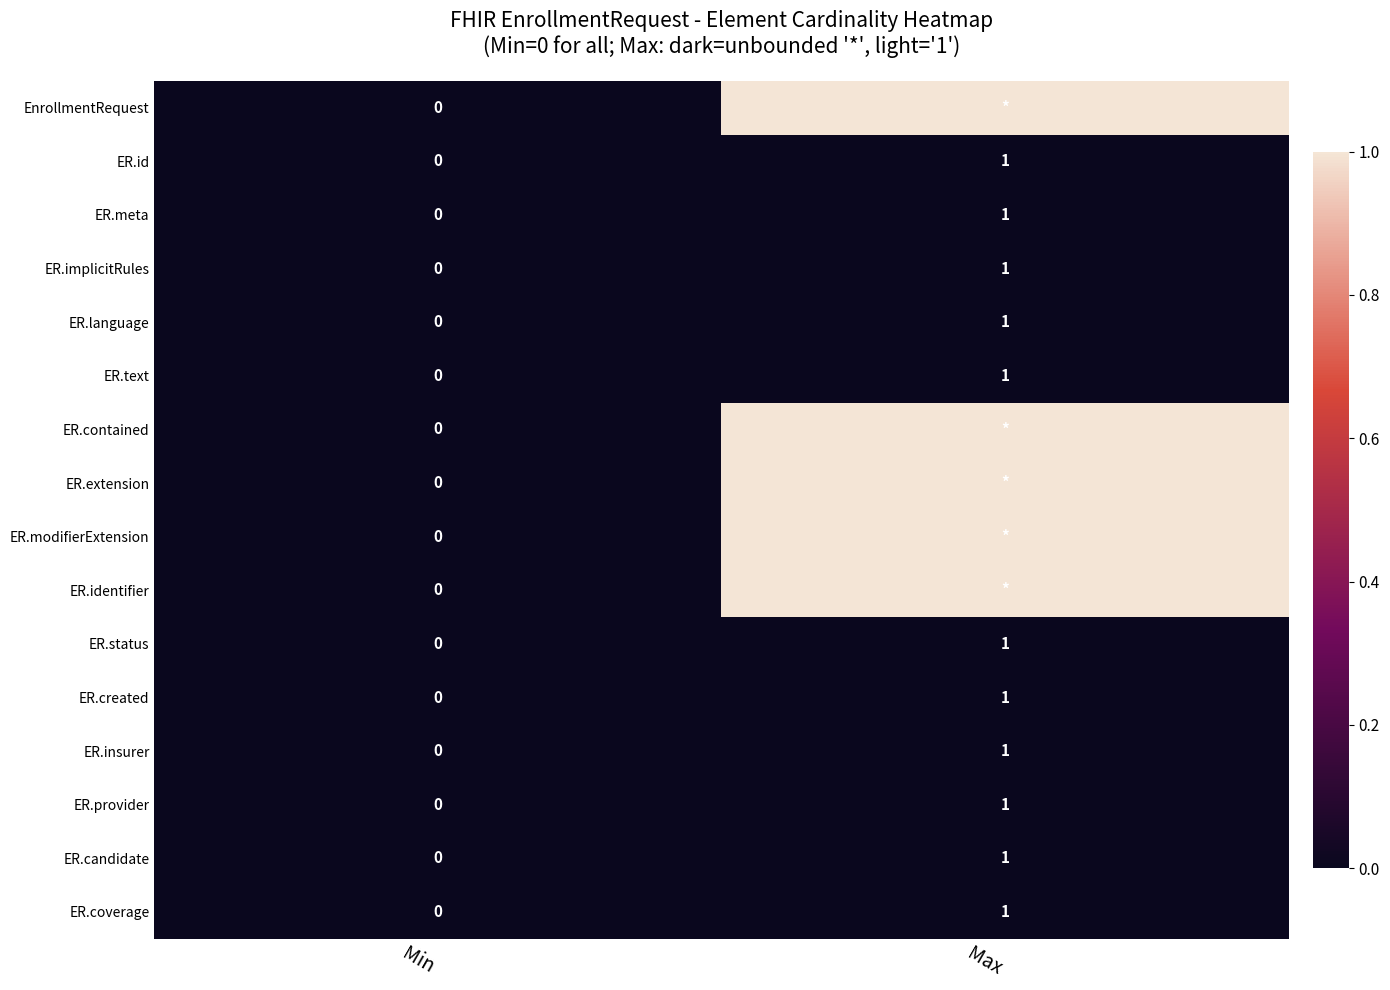

Is it true that ER.language equals 2 at Max?

False